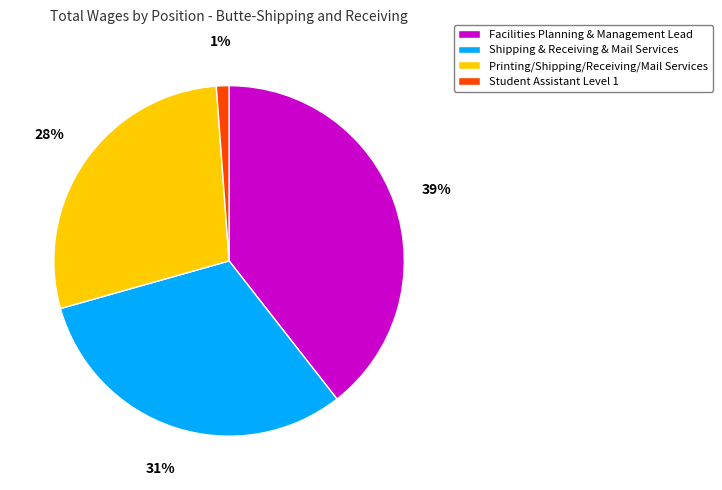

How many slices are in this pie chart?

4